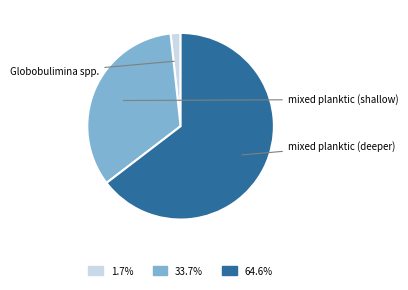

Do 33.7% and 1.7% together represent more than half of the pie?

No